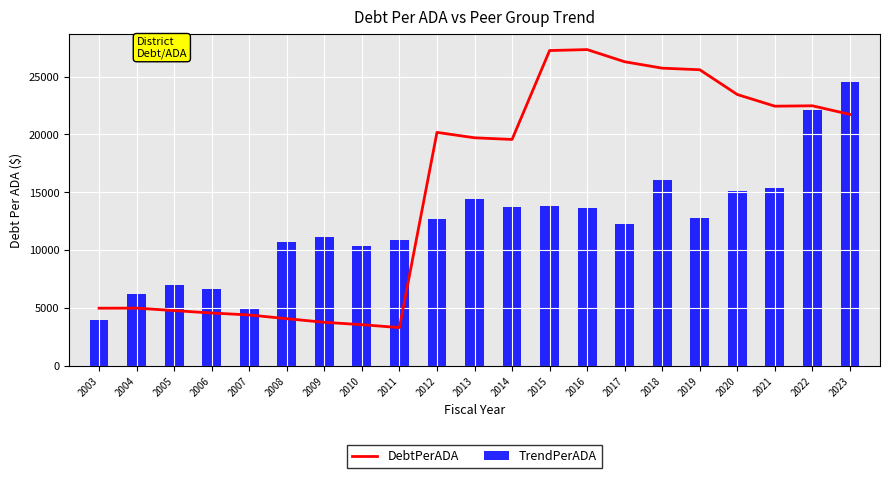

Reading left to right, transcribe all the data shown in this chart.

DebtPerADA: 2003=4974.0	2004=4979.4	2005=4765.1	2006=4557.8	2007=4387.5	2008=4065.5	2009=3754.2	2010=3547.7	2011=3295.6	2012=20171.4	2013=19704.5	2014=19560.8	2015=27247.2	2016=27328.7	2017=26276.9	2018=25723.5	2019=25585.5	2020=23443.7	2021=22437.0	2022=22470.5	2023=21725.2
TrendPerADA: 2003=3961.2	2004=6236.5	2005=7015.0	2006=6619.8	2007=5000.7	2008=10717.4	2009=11106.6	2010=10309.0	2011=10875.4	2012=12712.6	2013=14411.5	2014=13685.7	2015=13785.3	2016=13623.0	2017=12211.8	2018=16032.9	2019=12773.7	2020=15120.1	2021=15390.5	2022=22134.6	2023=24496.7